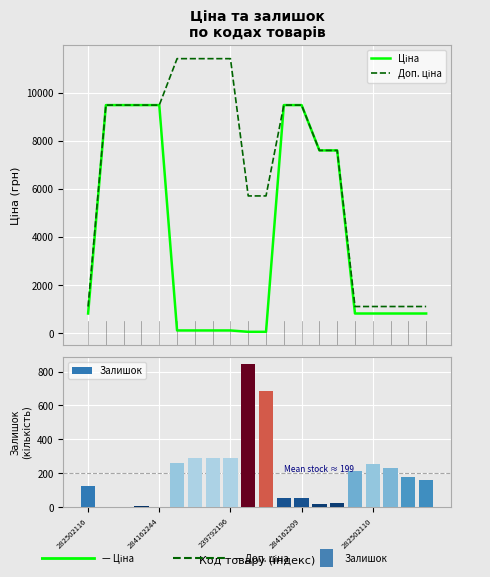

What is the difference between the maximum and minimum values in the Ціна series?

9423.0